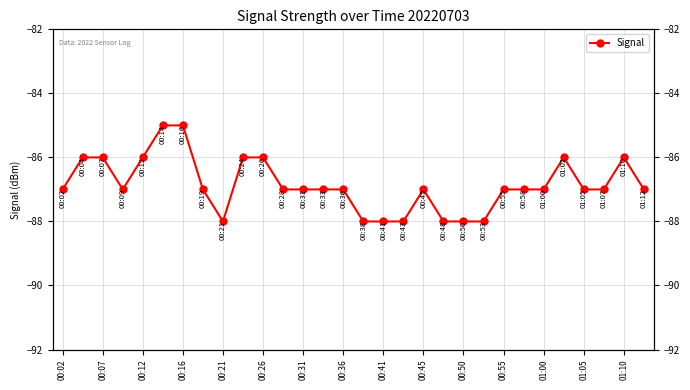

True or false: there are more than 1 points higher than both neighbors.

True